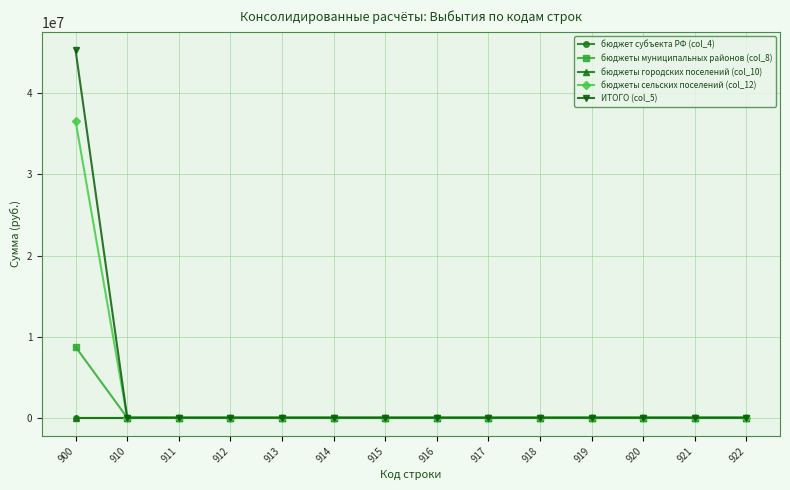

List the series in order of their peak value, lowest first.

бюджет субъекта РФ (col_4), бюджеты городских поселений (col_10), бюджеты муниципальных районов (col_8), бюджеты сельских поселений (col_12), ИТОГО (col_5)